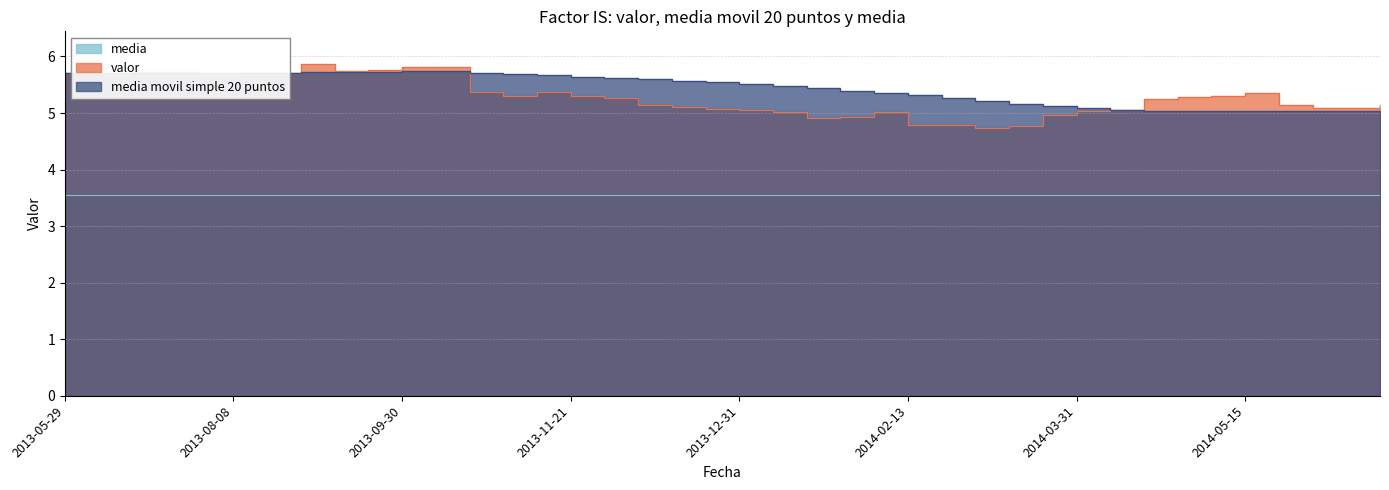

Where do media movil simple 20 puntos and valor first cross each other?

2013-06-13 and 2013-06-26